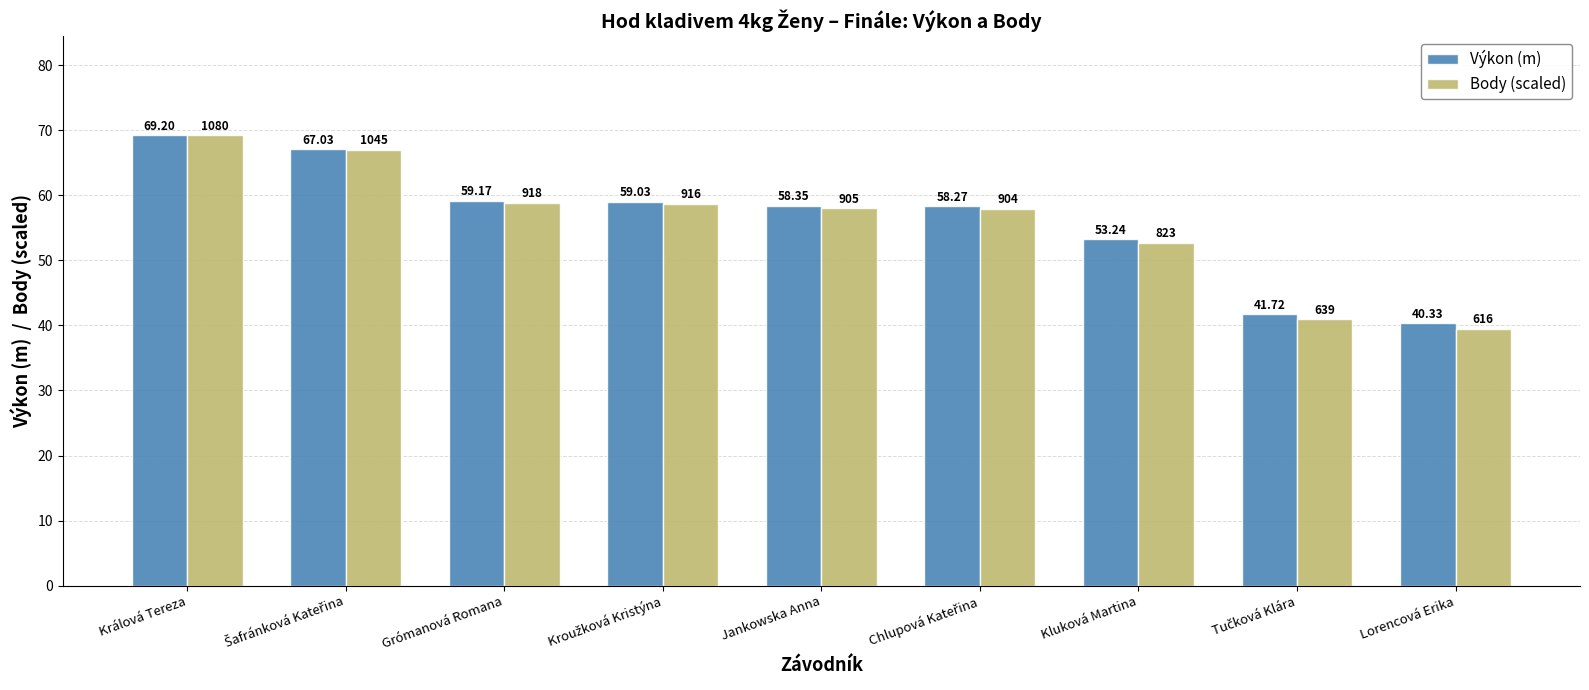

Where is Výkon (m) nearest to the value 54?

Kluková Martina